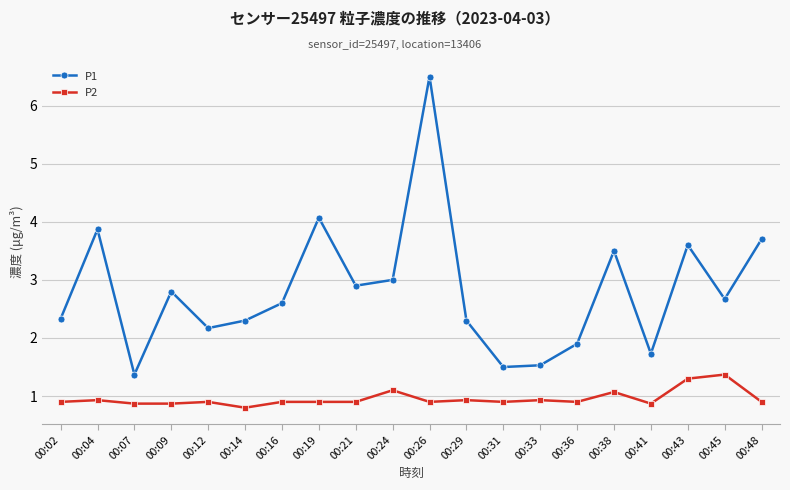

Is it true that P2 equals 1.6 at 00:12?

False